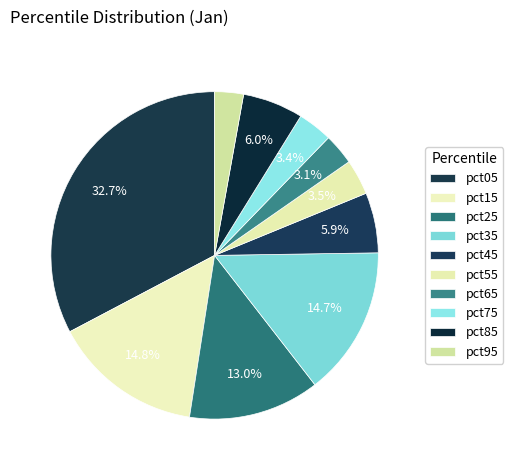

Count the number of slices in the pie.

10